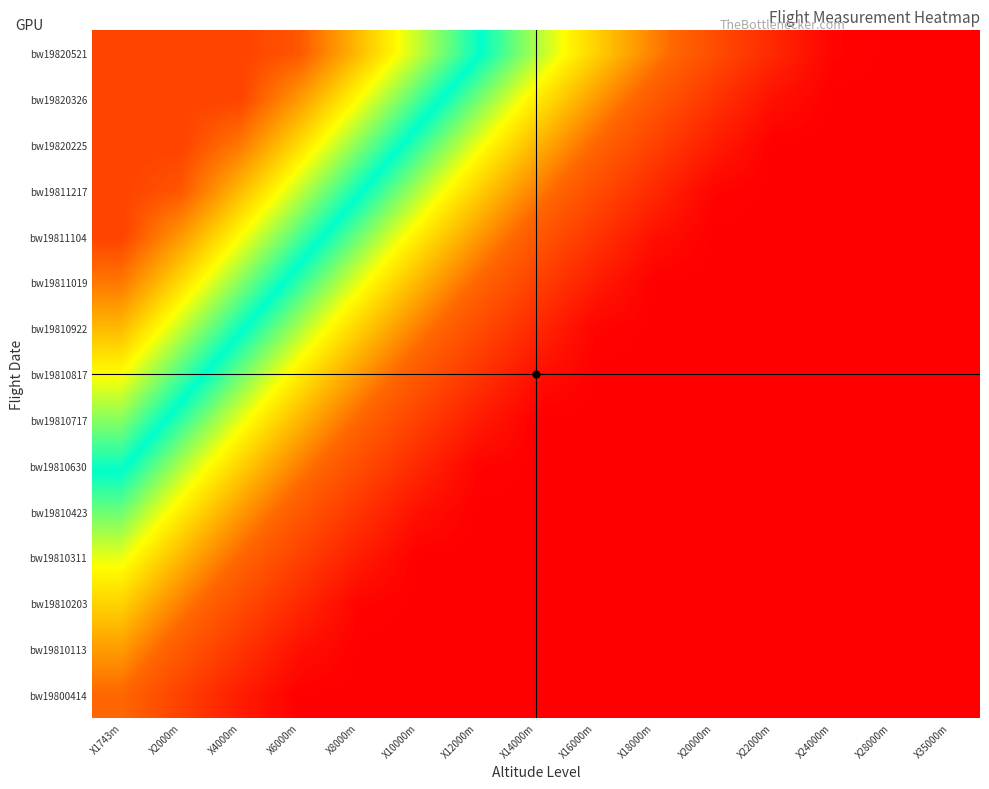

At how many categories does at least one series exceed 0?

13